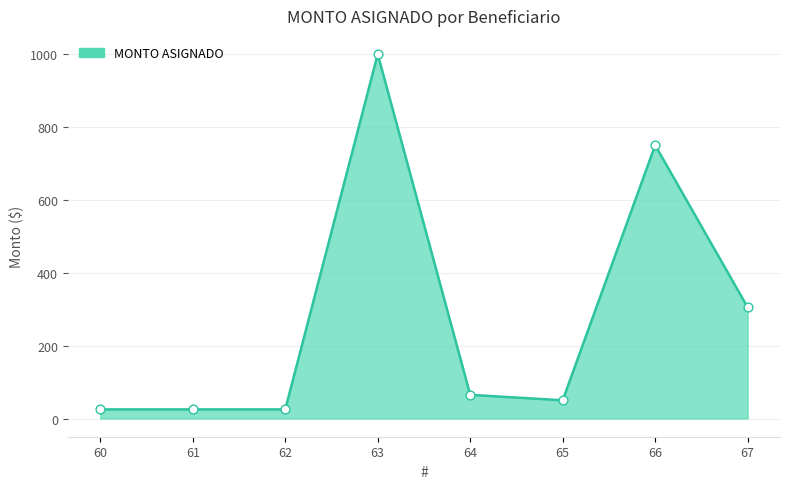

What is the change in value from 63 to 64?

-935.0